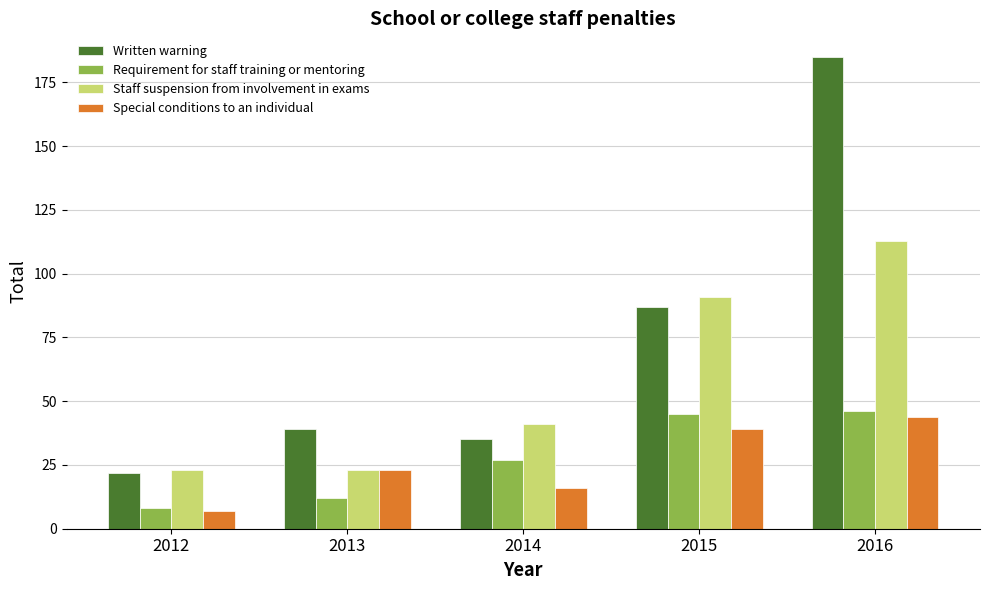

Which series has the largest range (max minus min)?

Written warning